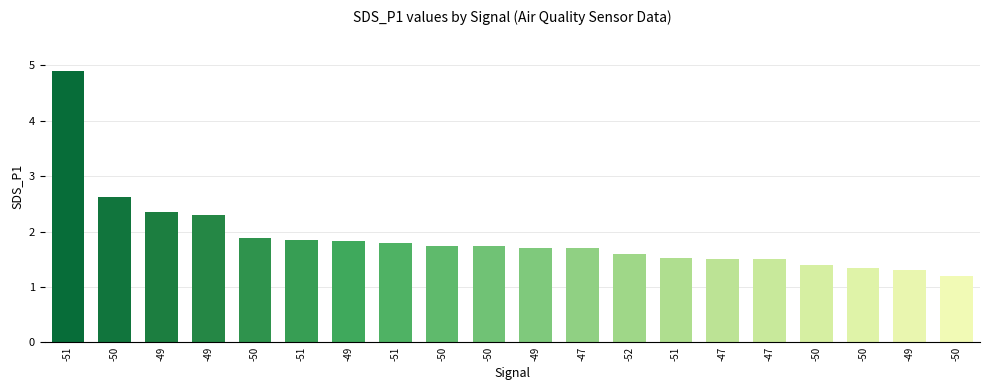

How many bars are there in total?

20